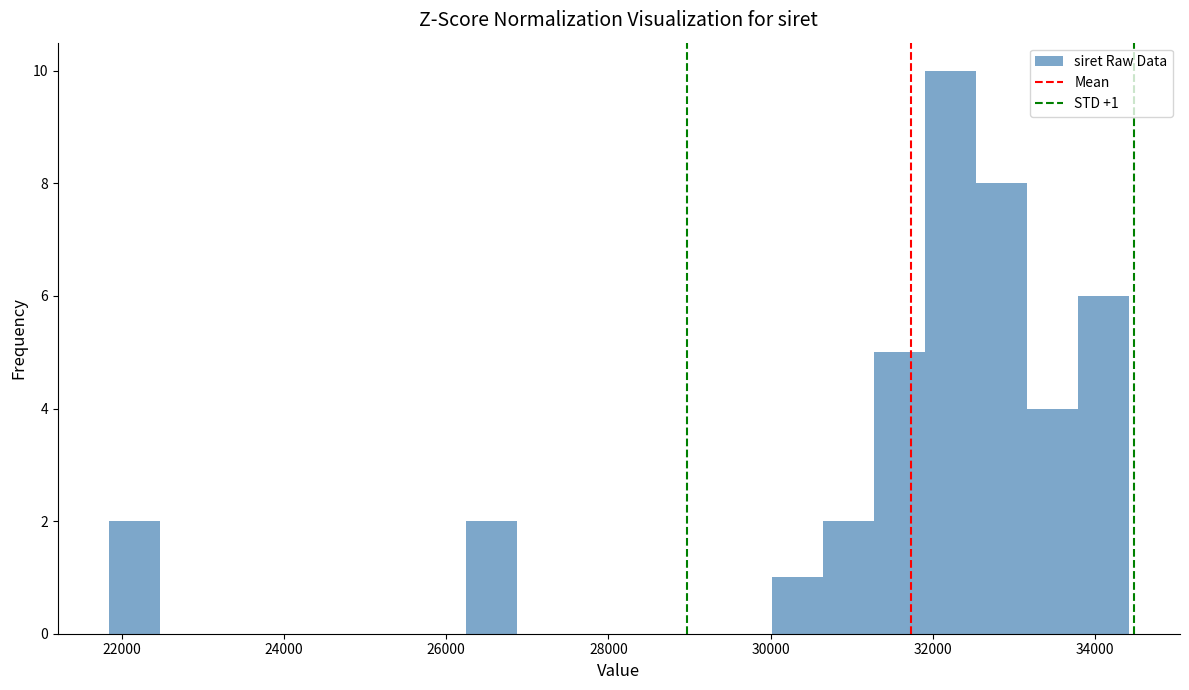

Read against the x-axis, roughly where is the centre of the tallest bar?

32200